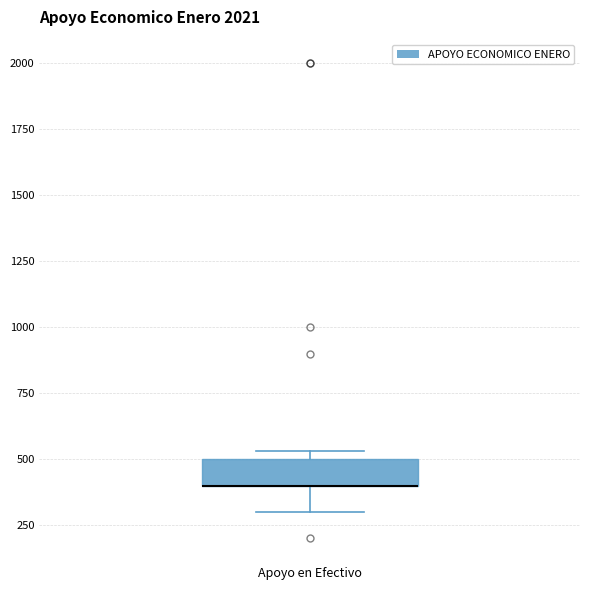

Where is the lower edge of the box for Apoyo en Efectivo on the y-axis? The values are not printed on the chart, so give them approximately, as read against the axis.

400